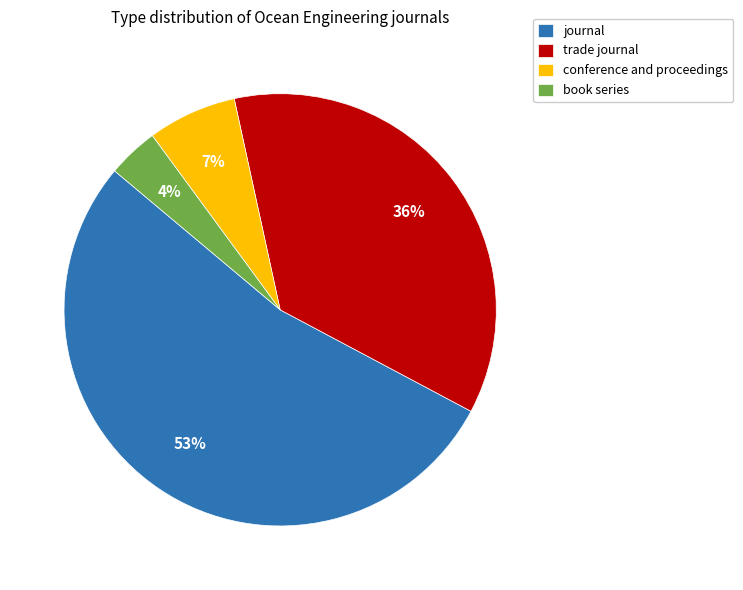

Between conference and proceedings and book series, which is larger?

conference and proceedings